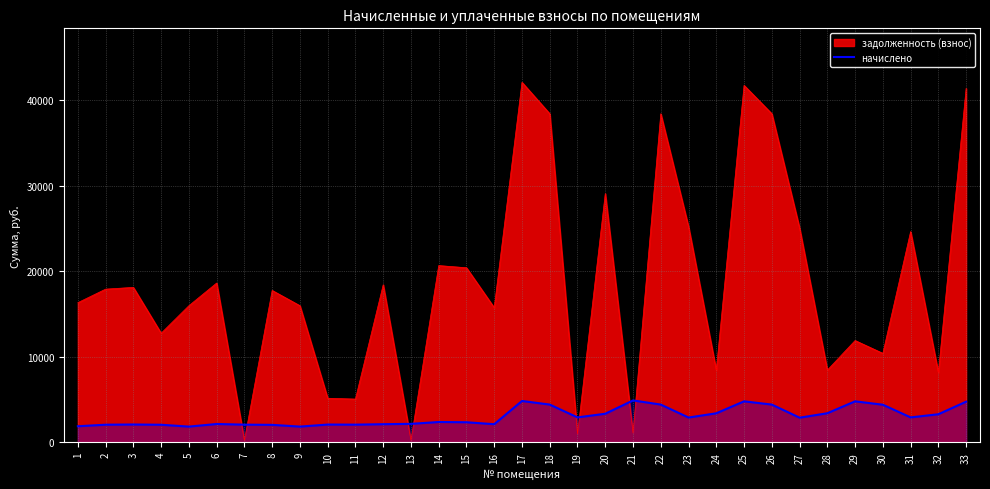

After their last crossing, which series has the higher values: начислено or задолженность (взнос)?

задолженность (взнос)